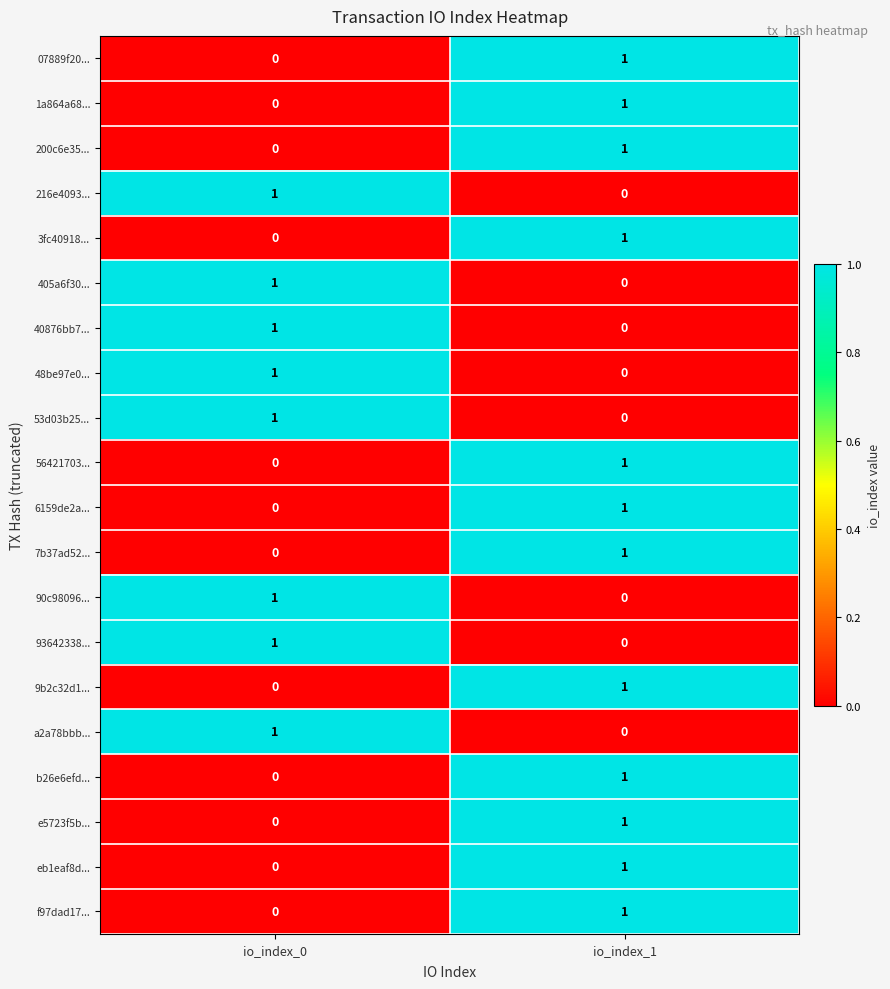

The value of 53d03b25... at io_index_1 is 0. True or false?

True